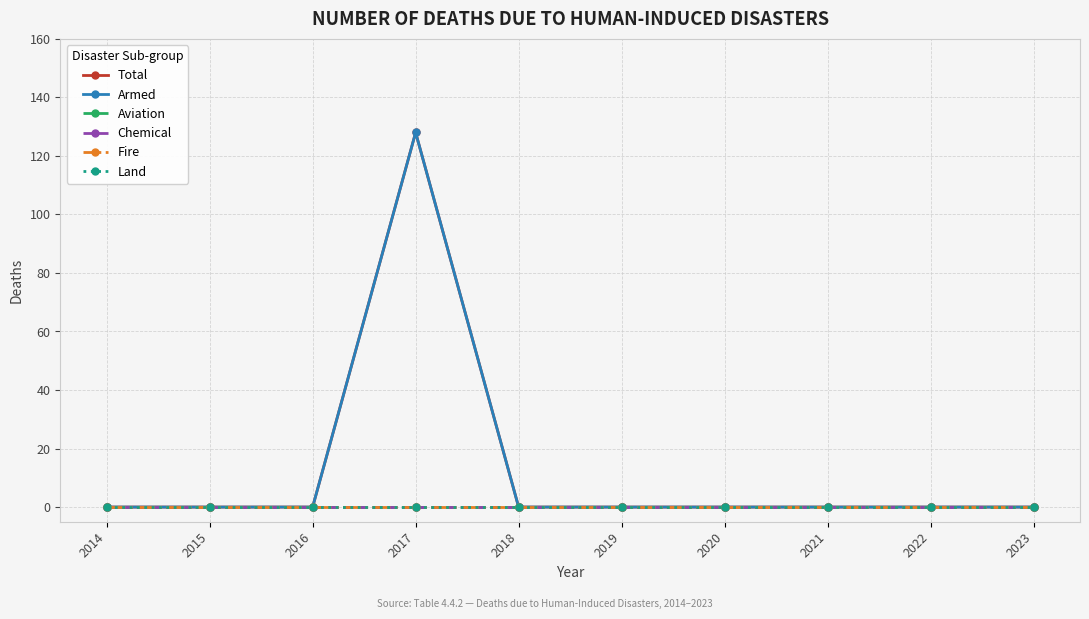

List the series in order of their peak value, lowest first.

Aviation, Chemical, Fire, Land, Total, Armed